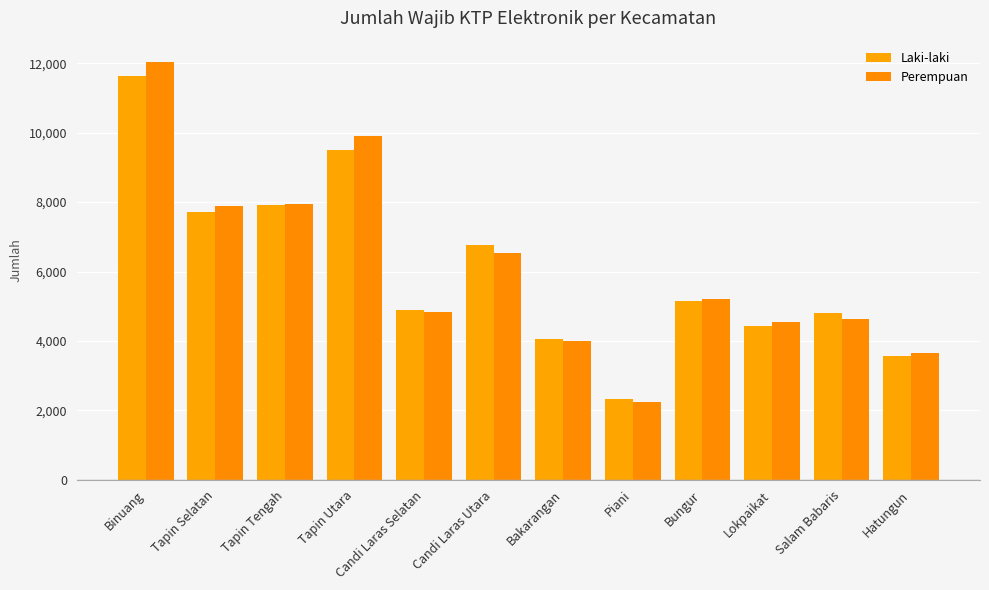

What are all the series names shown in the legend?

Laki-laki, Perempuan